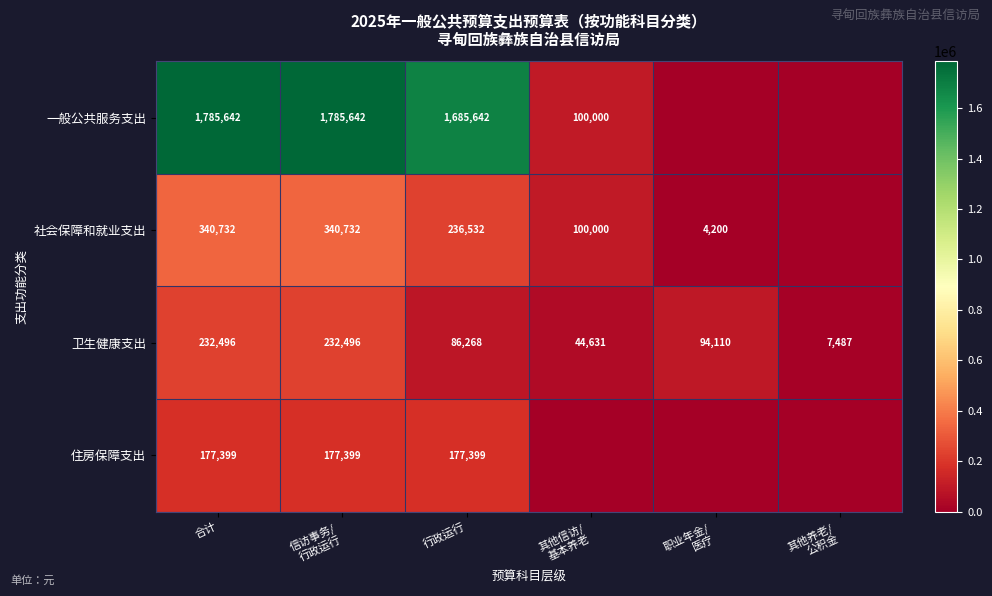

What is the total value across all series at 合计?

2536269